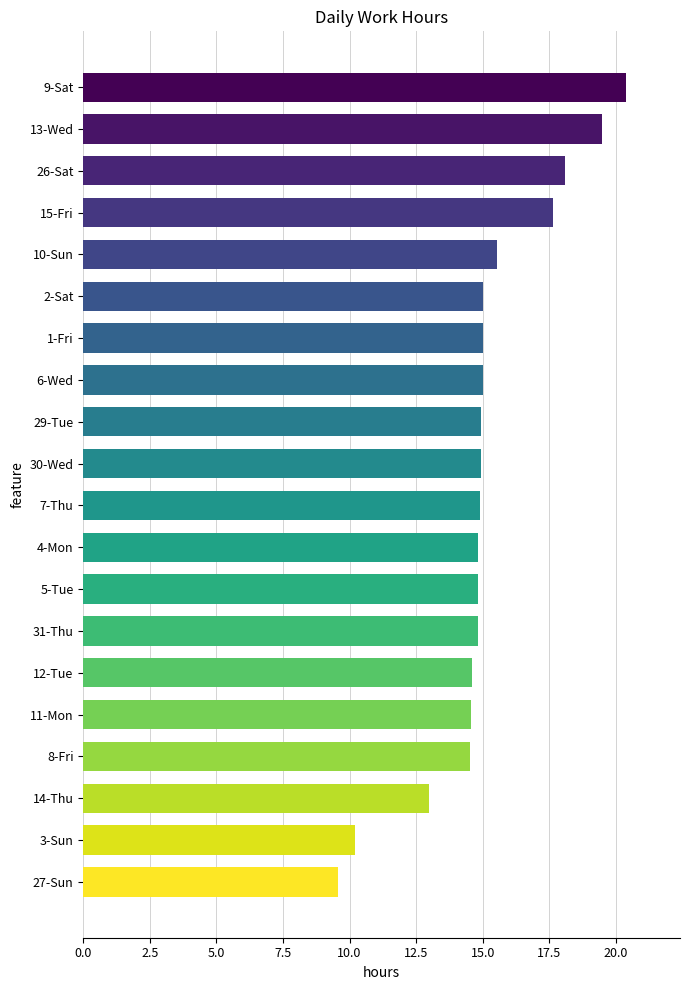

What is the label of the 10th bar from the bottom?

7-Thu